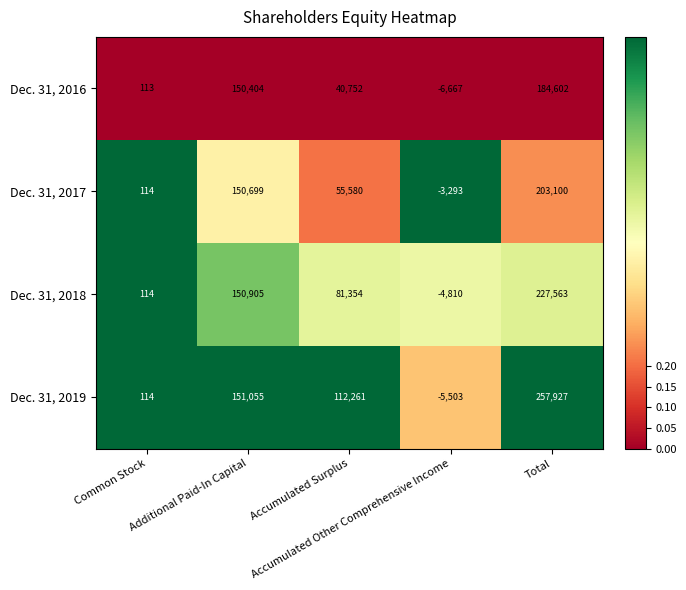

What is the difference between the maximum and minimum values in the Dec. 31, 2018 series?

232373